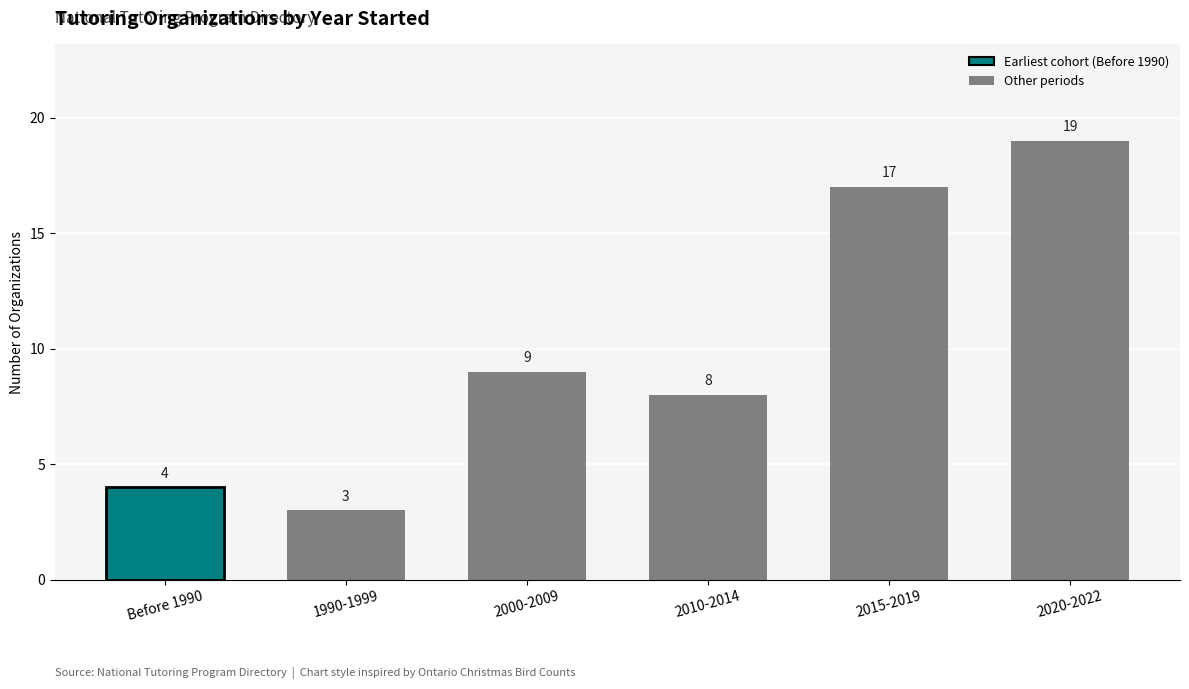

Where is the data nearest to the value 11?

2000-2009